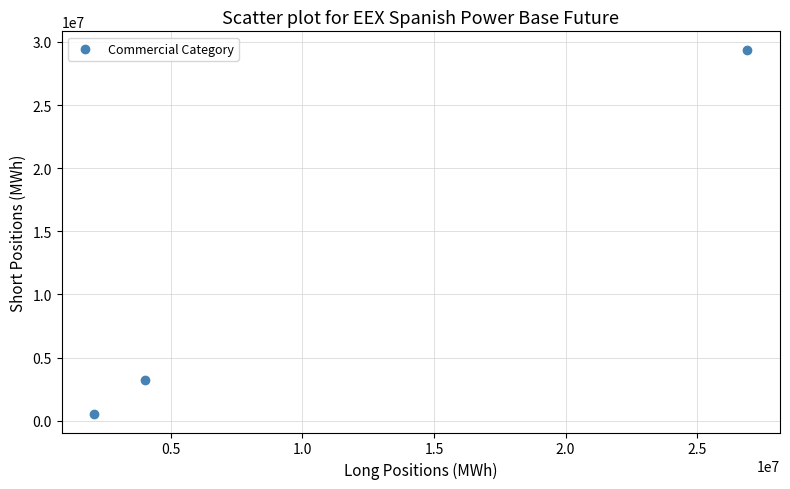

What is the average Y value?

11046341